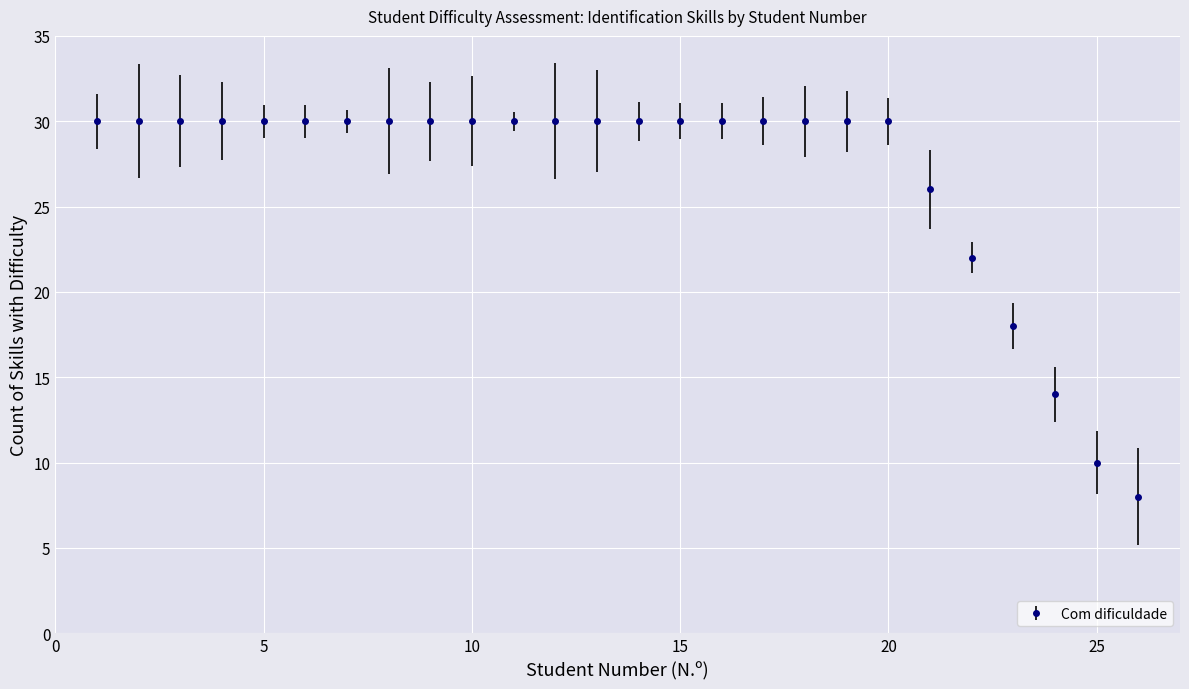

How many lines are shown in the chart?

1